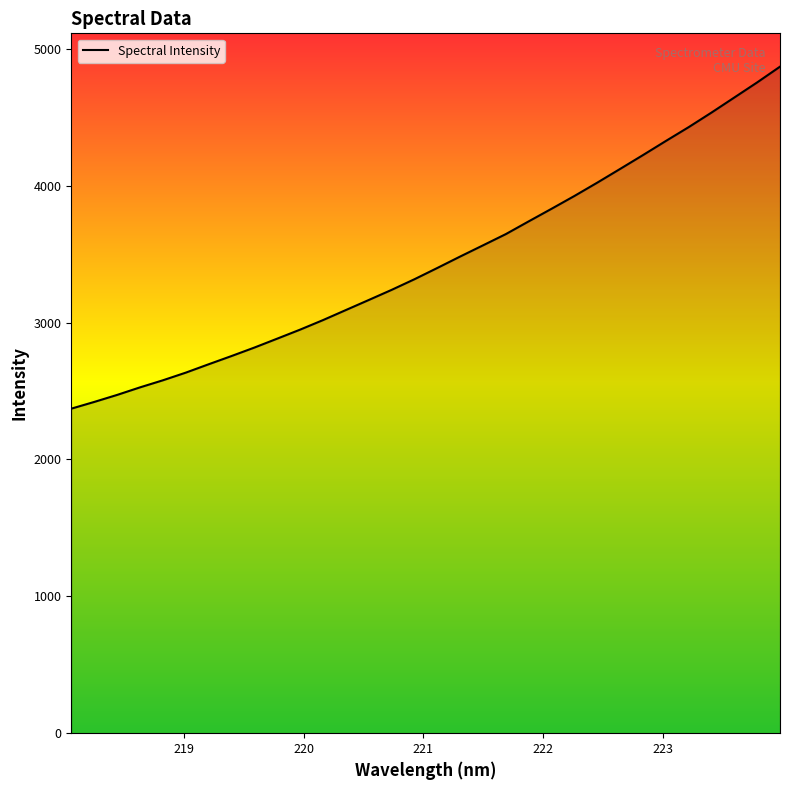

What is the difference between the maximum and minimum values?

2498.4